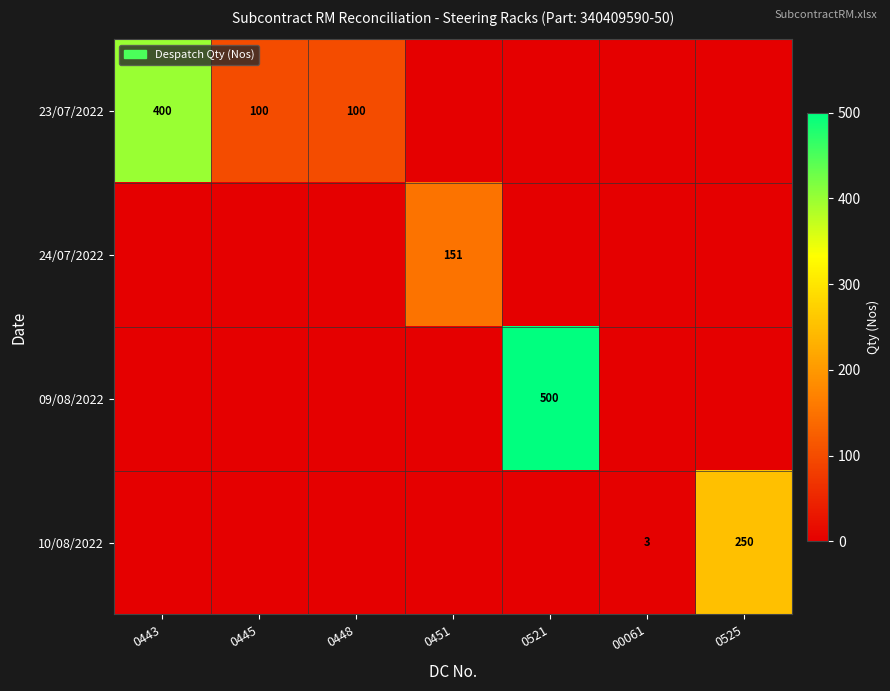

At how many categories does at least one series exceed 252?

2